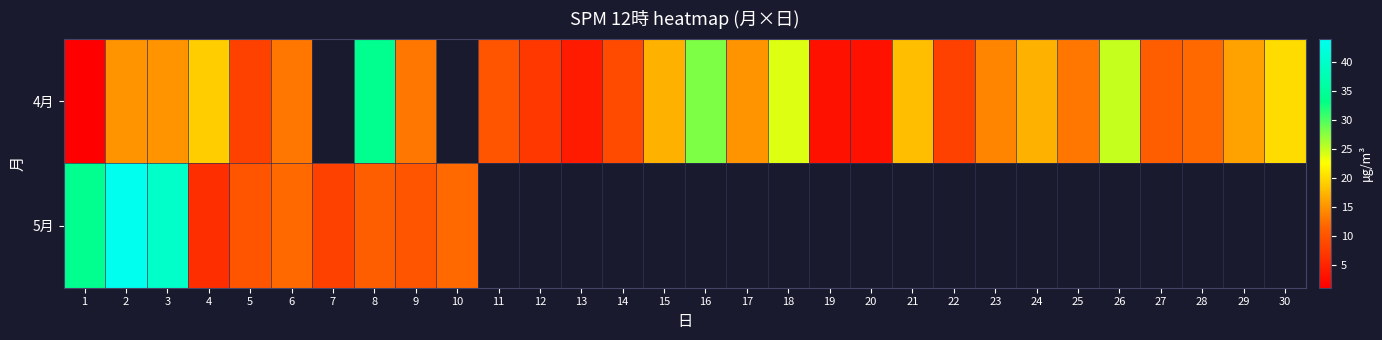

At which label does 4月 reach its peak?

8